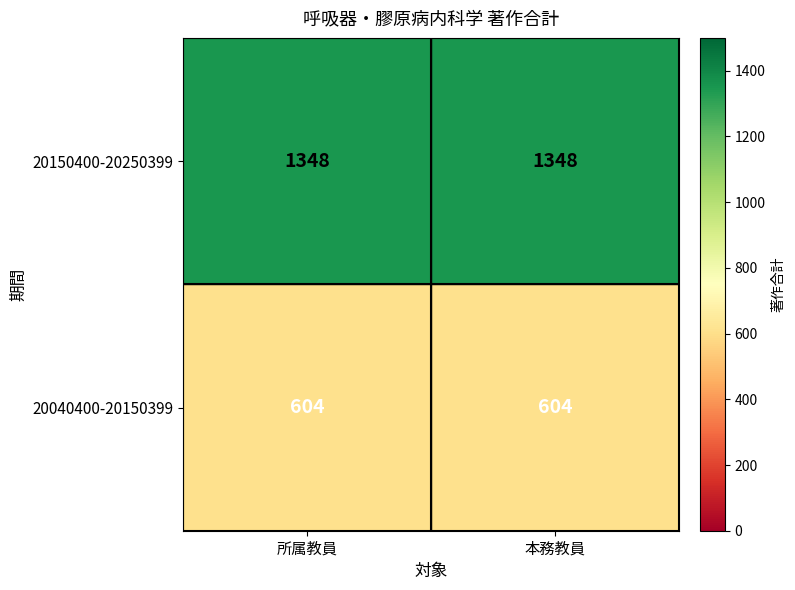

What is the sum of all 20040400-20150399 values?

1208